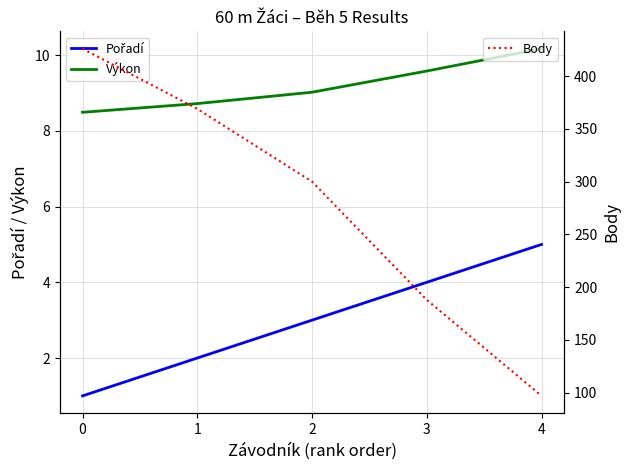

Count the Body values in the range 188 to 369.

3